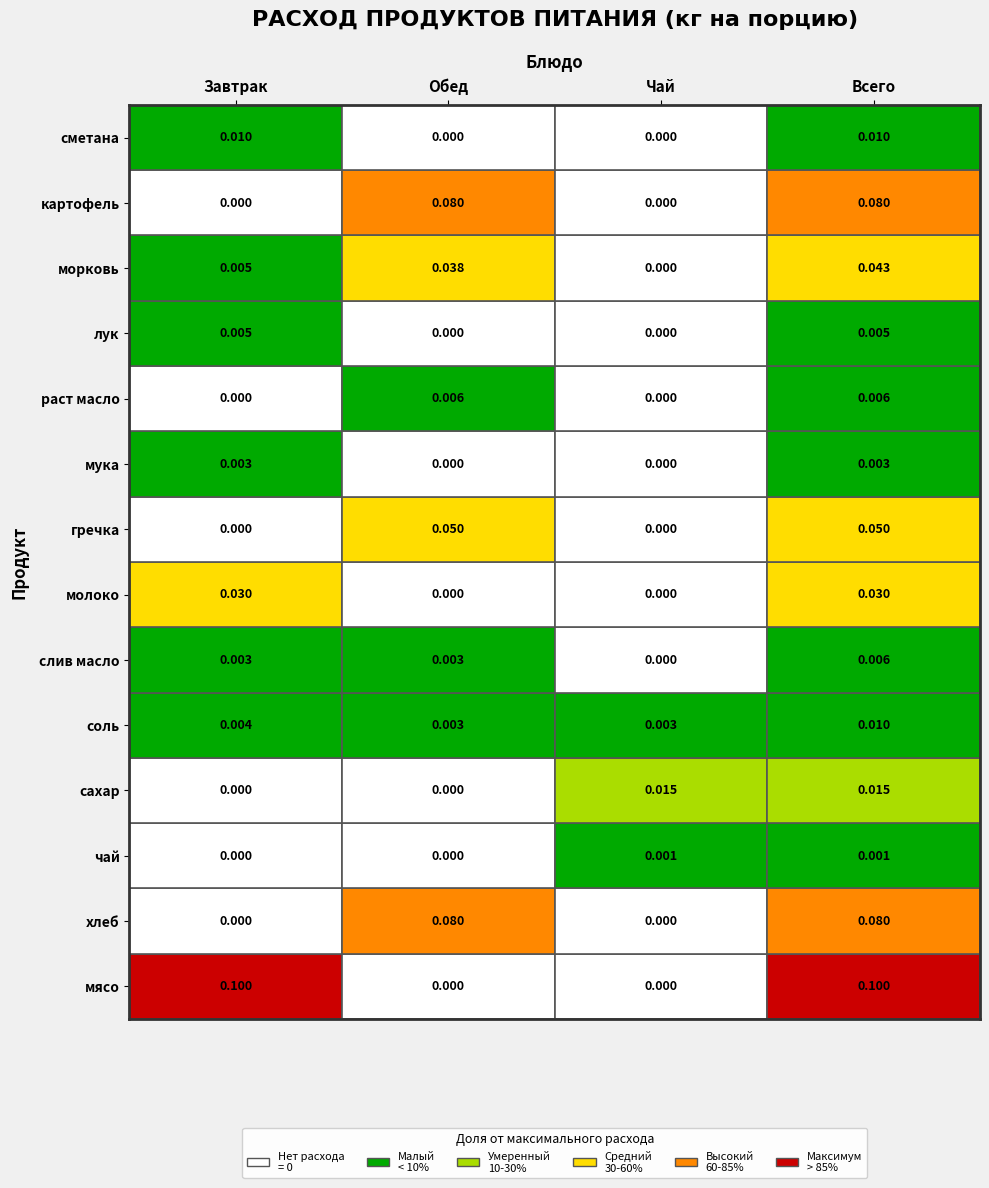

True or false: лук has a value of 0.0 at Обед.

True